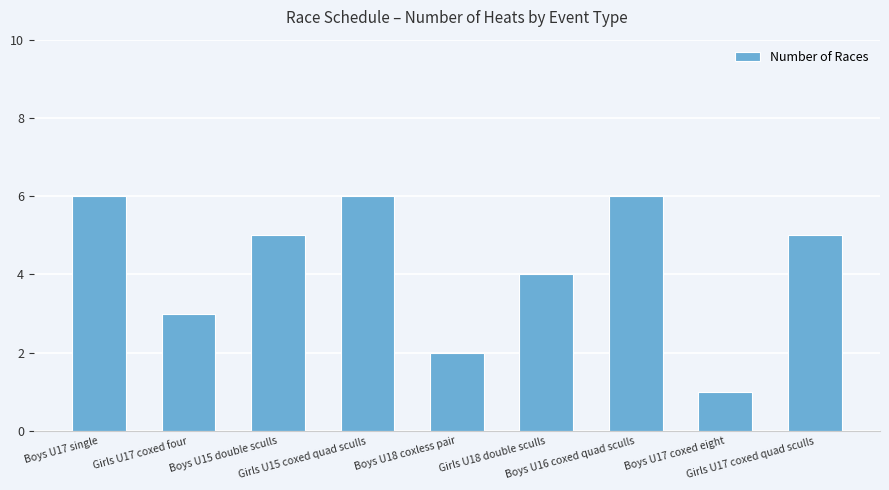

What is the maximum value shown in the chart?

6